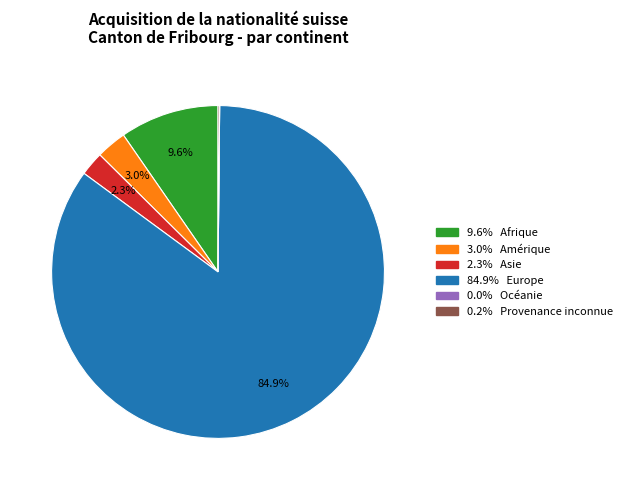

How much of the chart is everything except 2.3% Asie?

97.7%